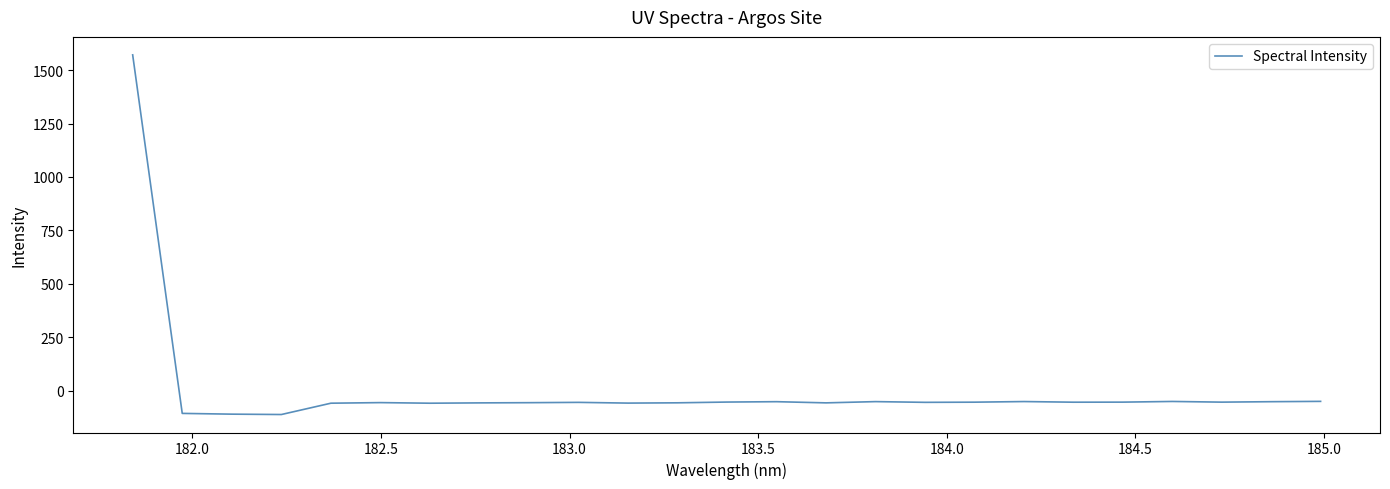

What is the difference between the maximum and minimum values?

1682.5